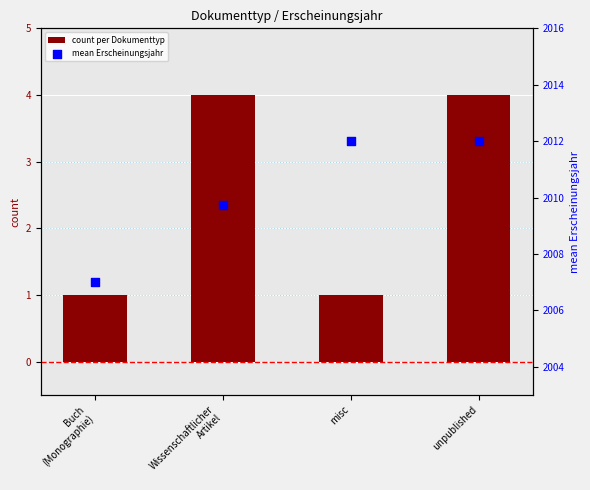

At how many categories does at least one series exceed 381?

4